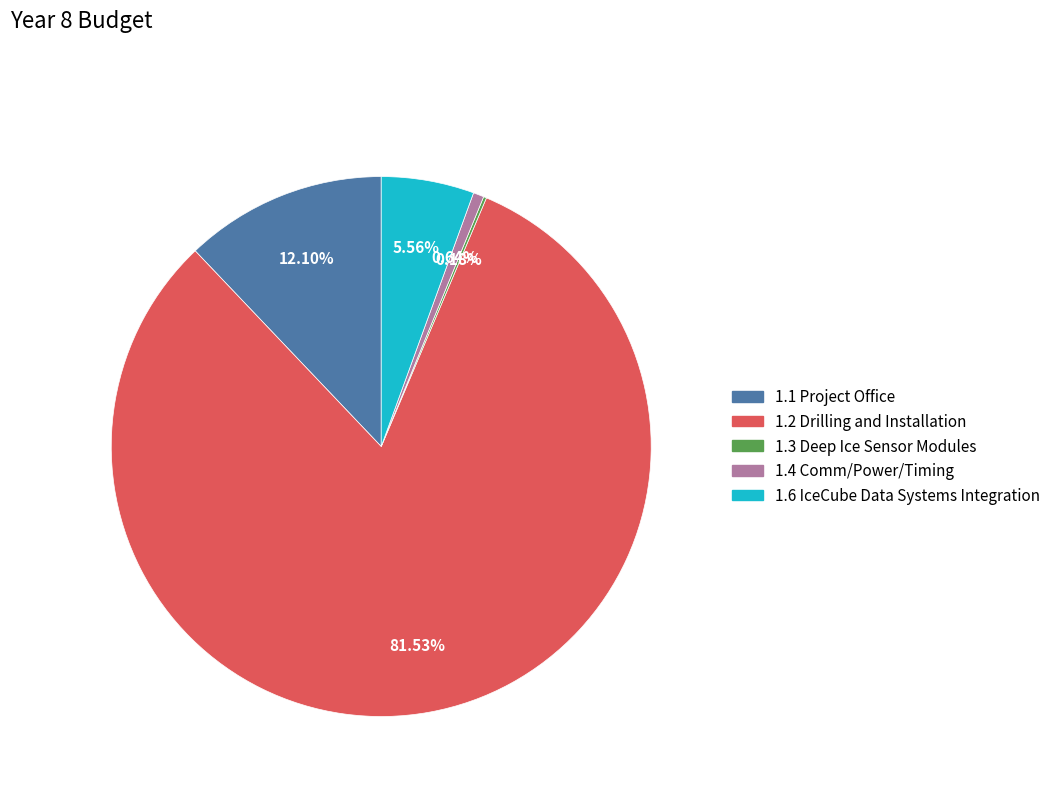

Does any single category account for the majority?

Yes